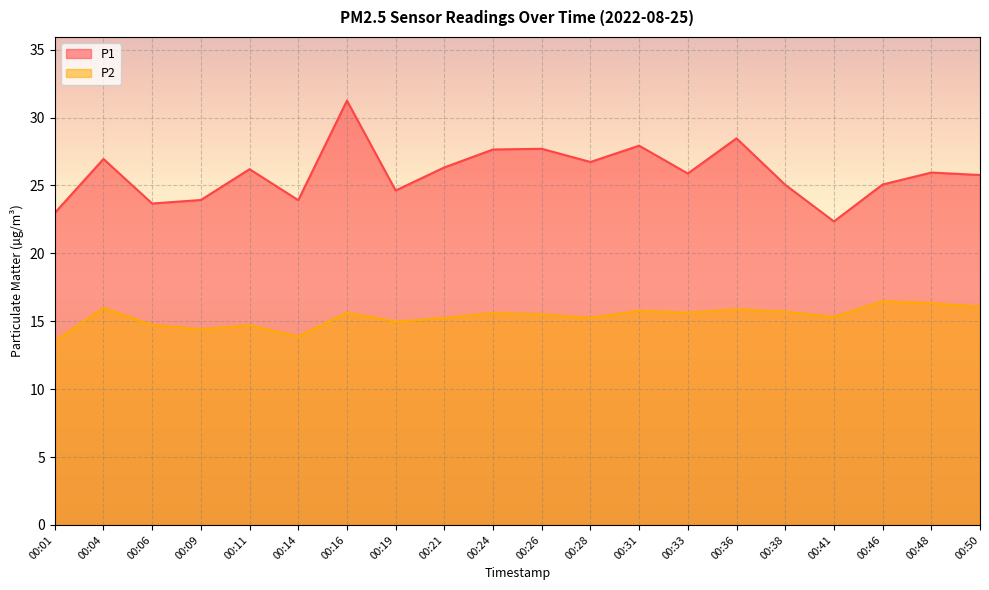

What is the difference between the maximum and minimum values in the P1 series?

8.9